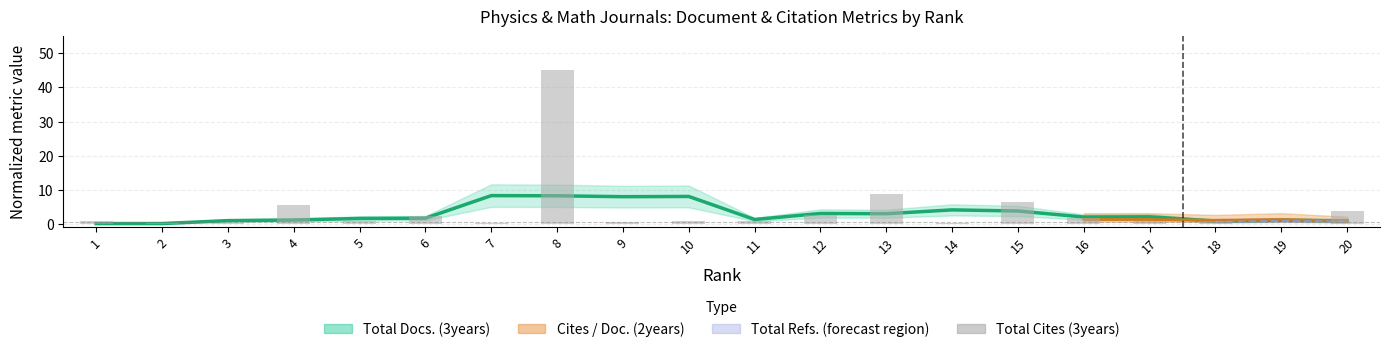

What is the average value?

4.1